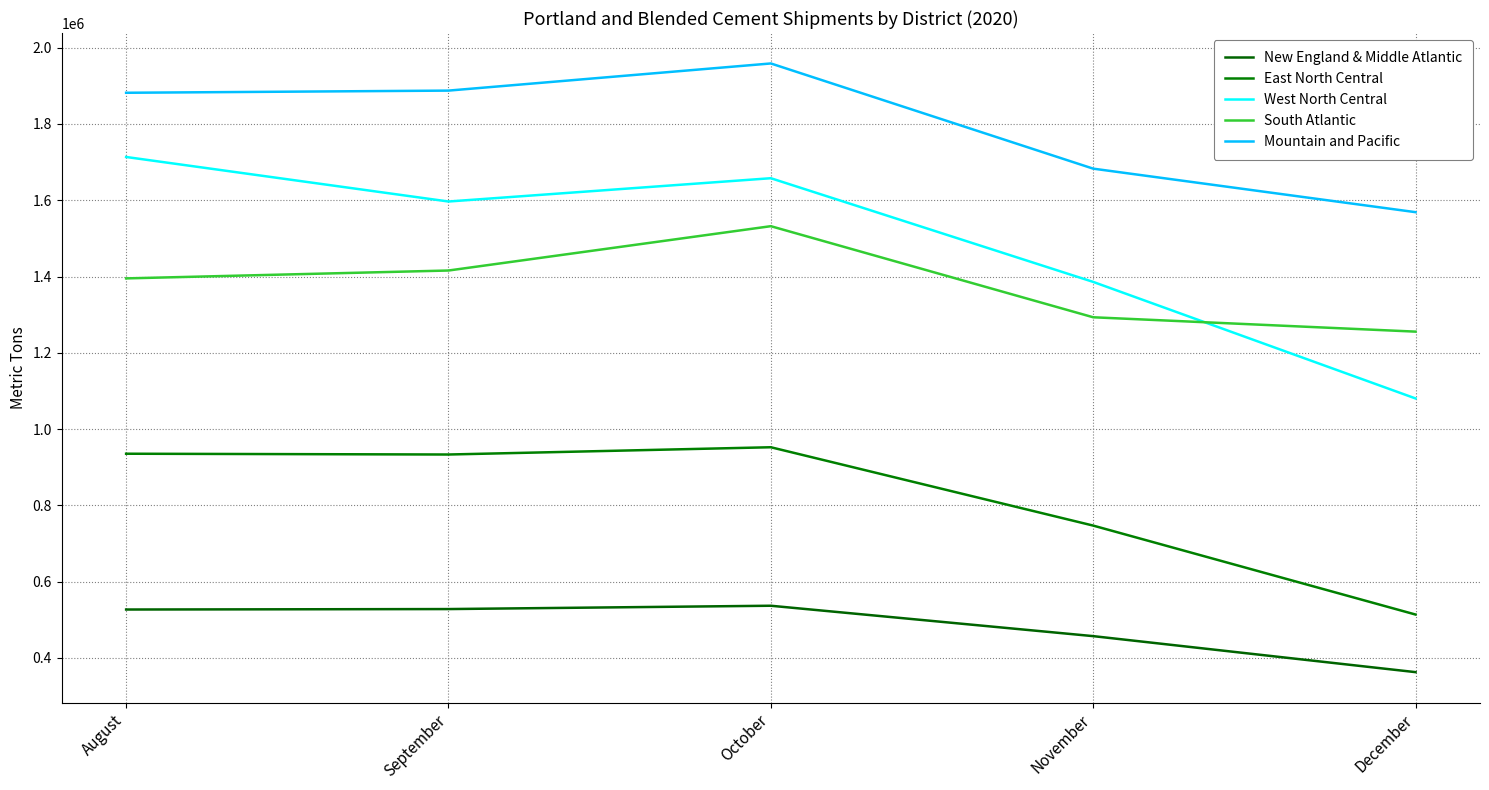

What is the difference between the second highest and minimum values in the South Atlantic series?

160219